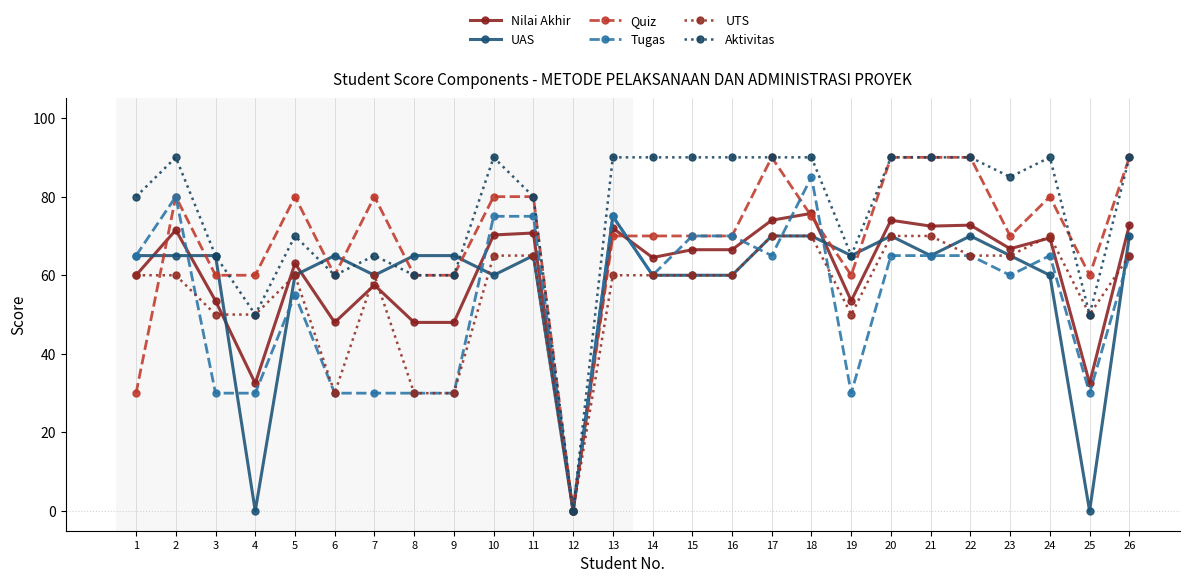

How many values in Quiz are above zero?

25